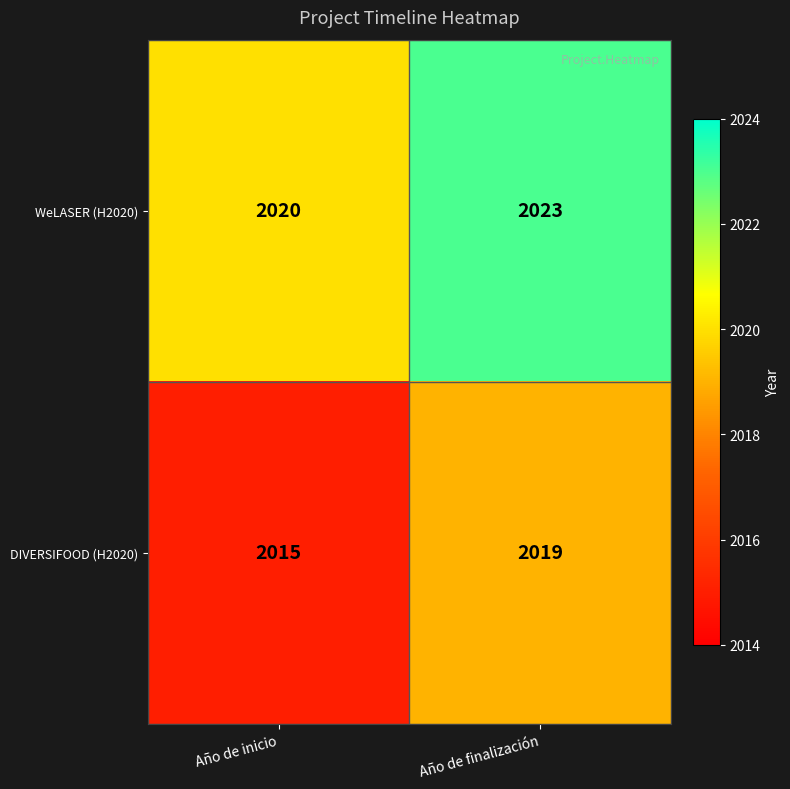

What is the average value of the WeLASER (H2020) series?

2022